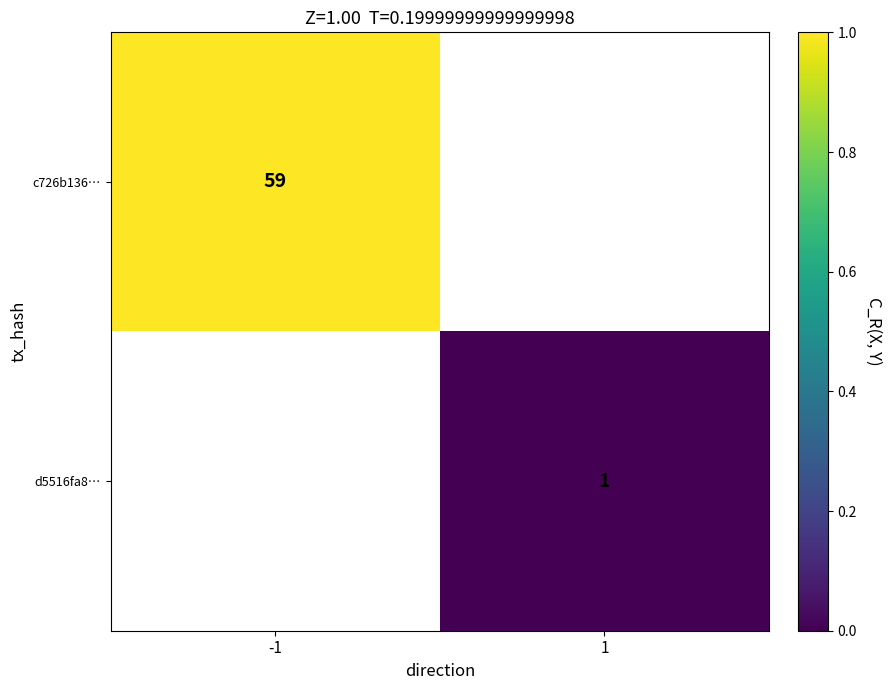

Is it true that c726b136… equals 59 at -1?

True